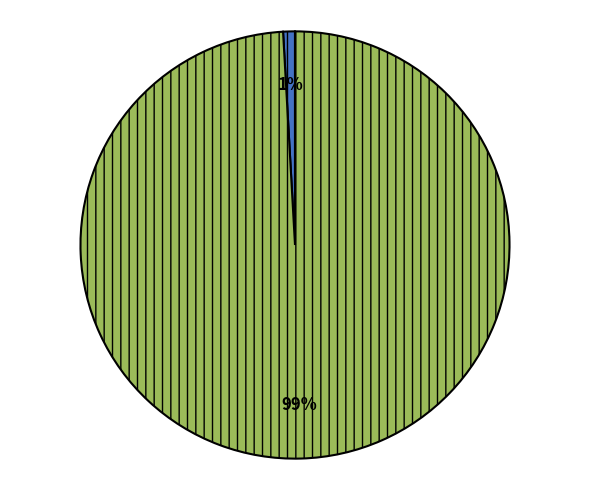

To the nearest percent, what is the difference between the largest and smallest slice percentages?

98%